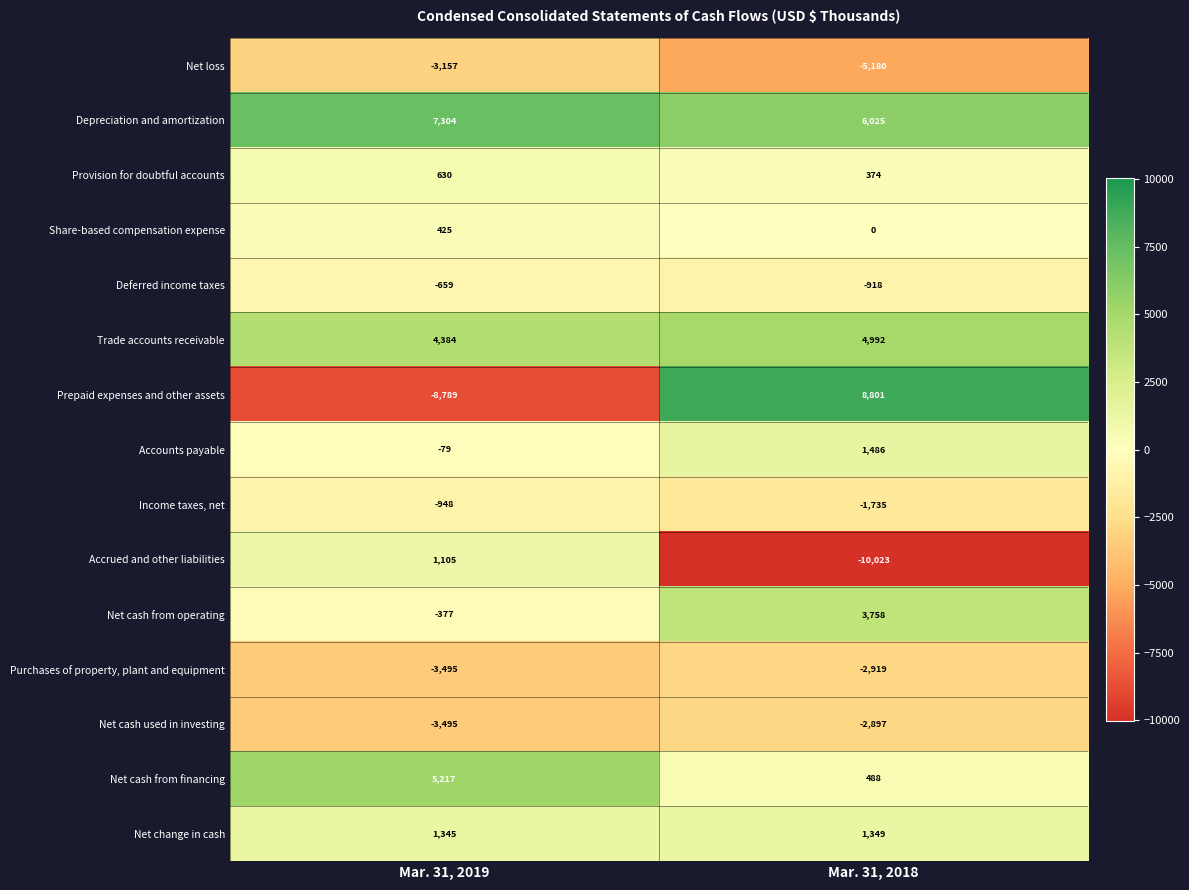

At which category does the chart reach its peak across all series?

Mar. 31, 2018